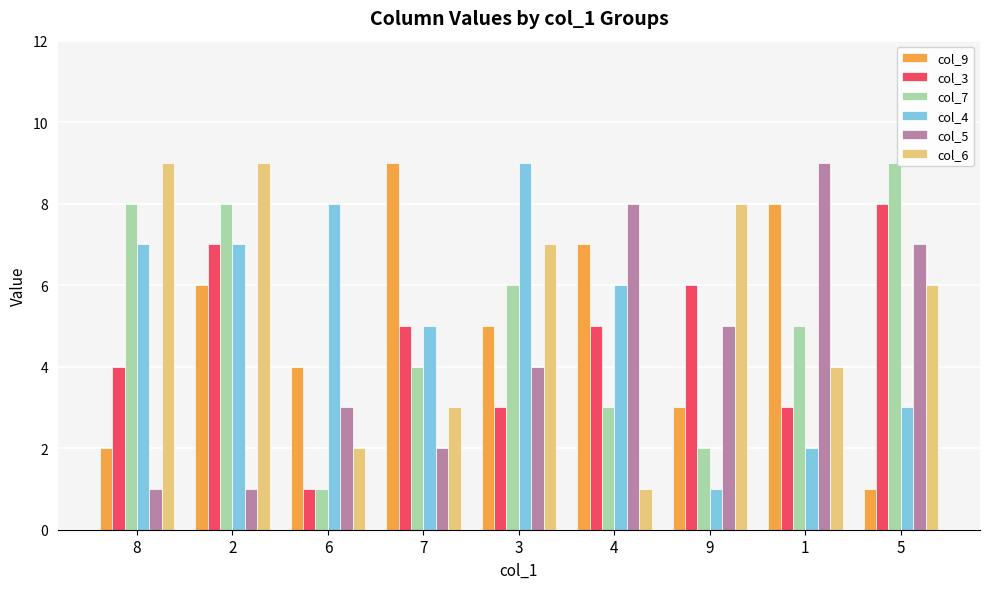

Reading left to right, transcribe all the data shown in this chart.

col_9: 2	6	4	9	5	7	3	8	1
col_3: 4	7	1	5	3	5	6	3	8
col_7: 8	8	1	4	6	3	2	5	9
col_4: 7	7	8	5	9	6	1	2	3
col_5: 1	1	3	2	4	8	5	9	7
col_6: 9	9	2	3	7	1	8	4	6